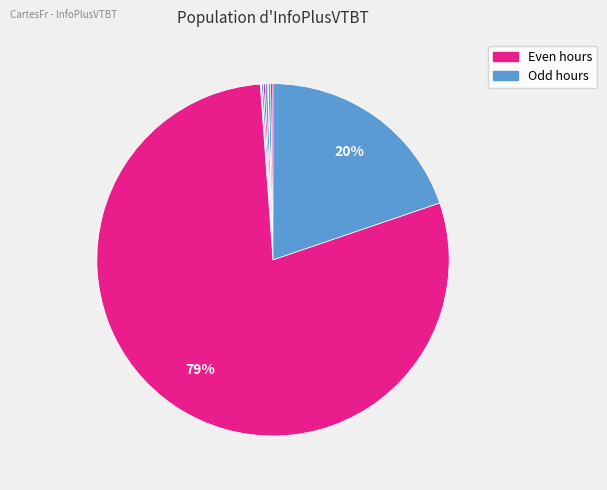

How many segments does this pie chart have?

10